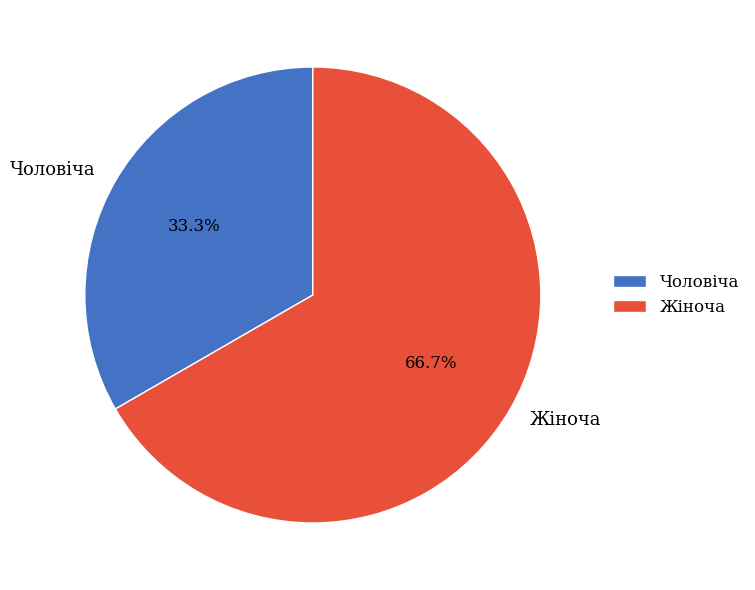

To the nearest percent, what is the average slice percentage?

50%